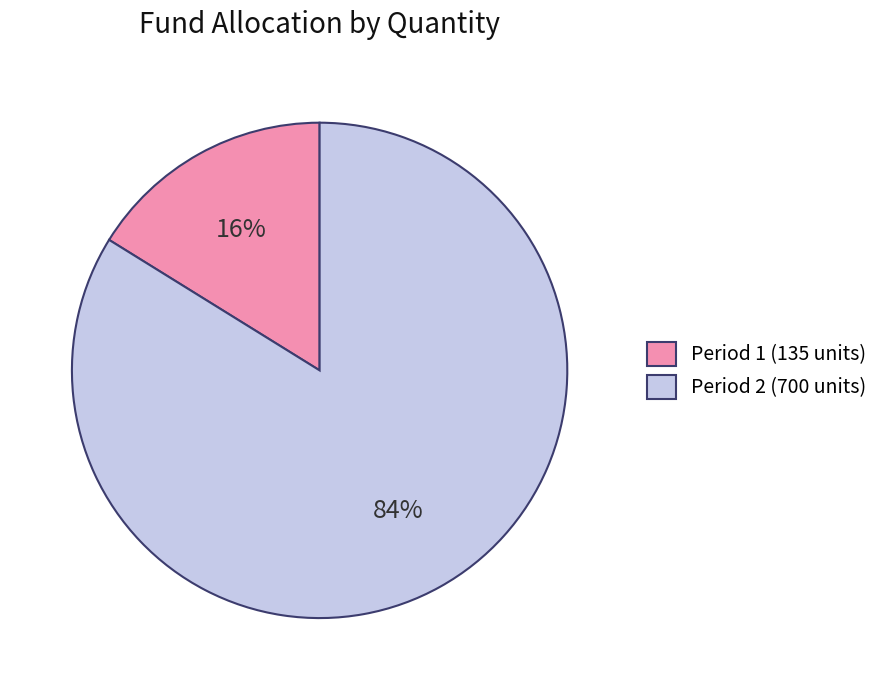

Between Period 2 (700 units) and Period 1 (135 units), which is larger?

Period 2 (700 units)